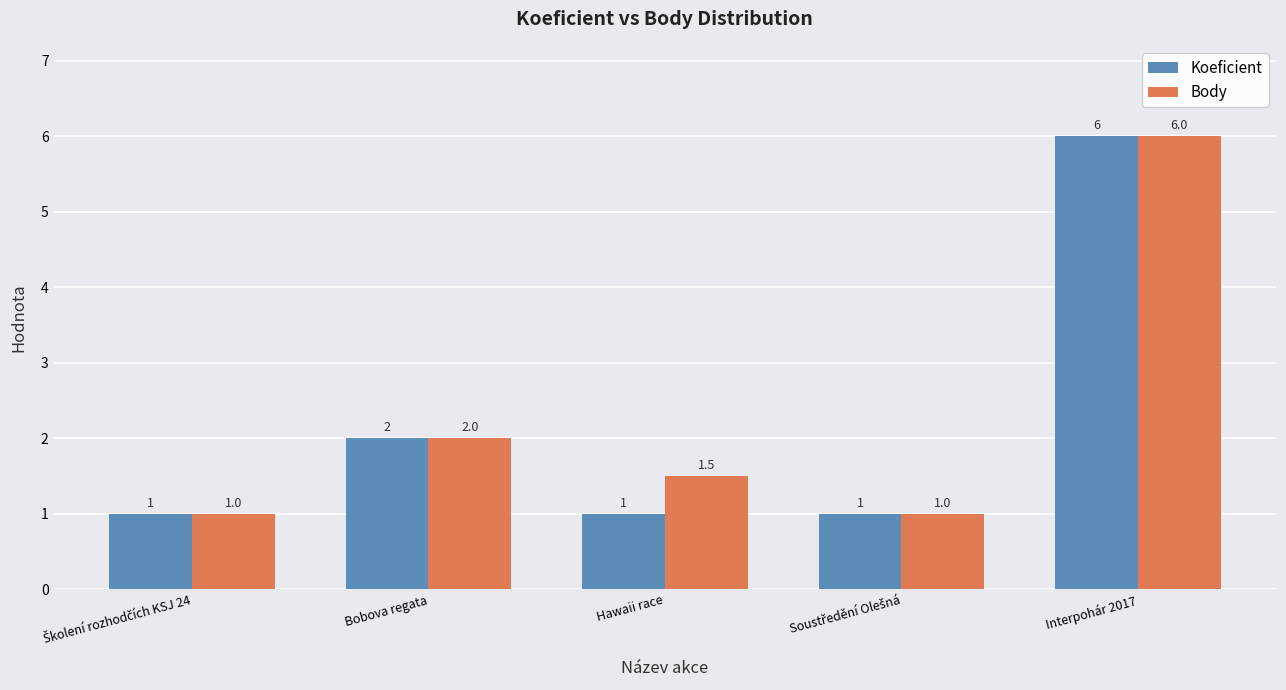

What is the difference between the Body values at Interpohár 2017 and Bobova regata?

4.0